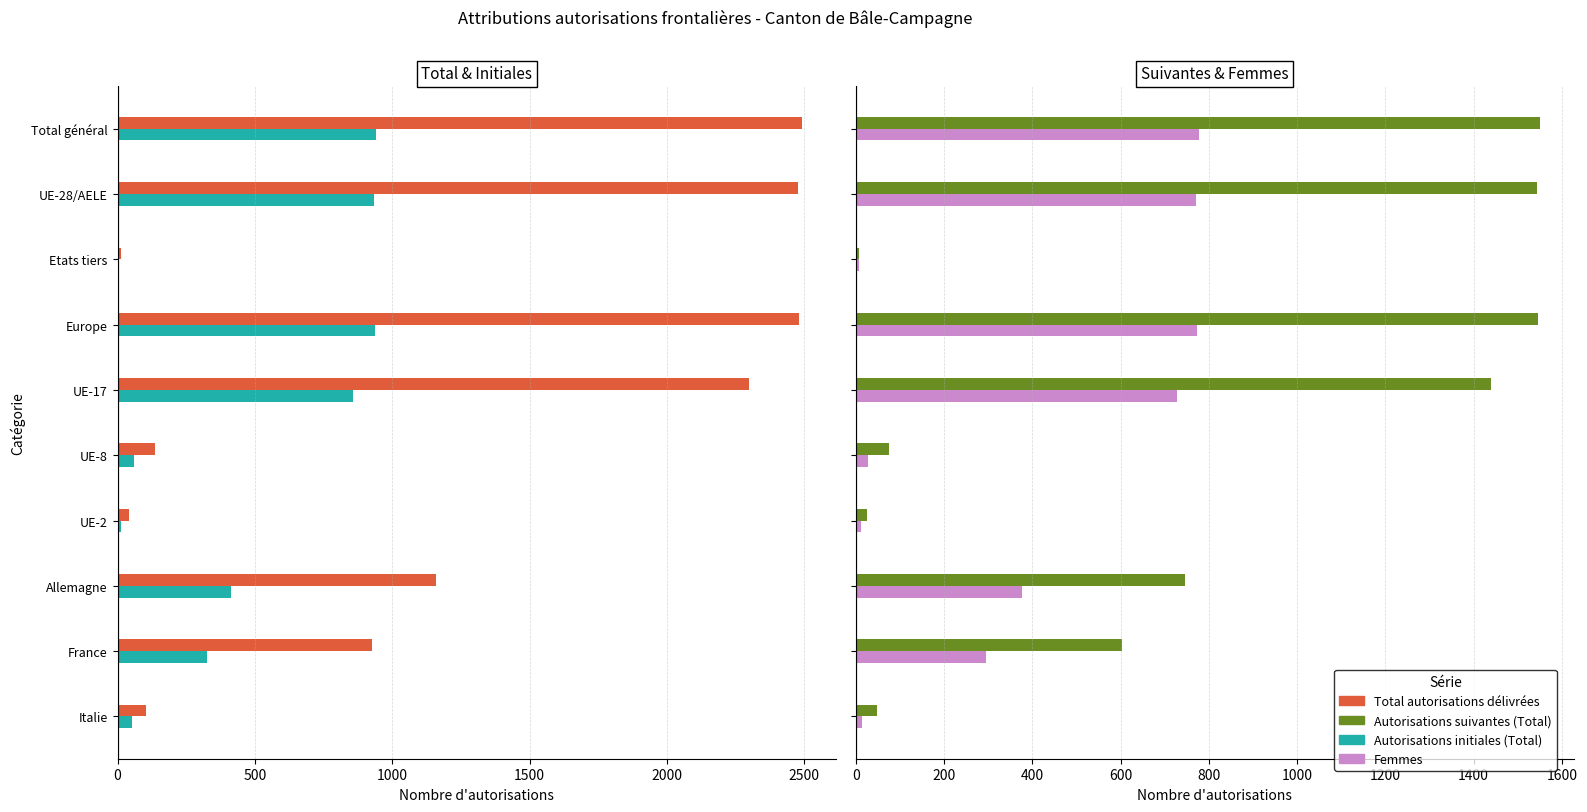

The Autorisations initiales (Total) series shows 10 at Etats tiers. True or false?

False